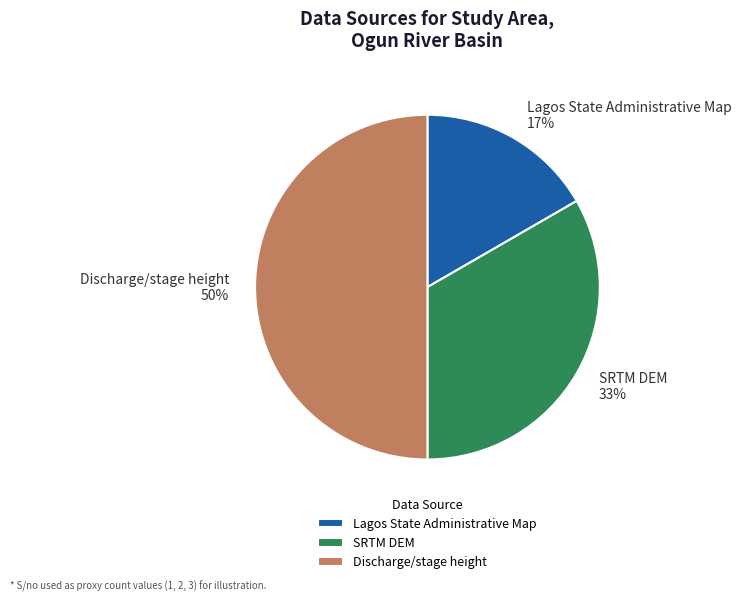

To the nearest percent, what is the combined percentage of Lagos State Administrative Map and SRTM DEM?

50%